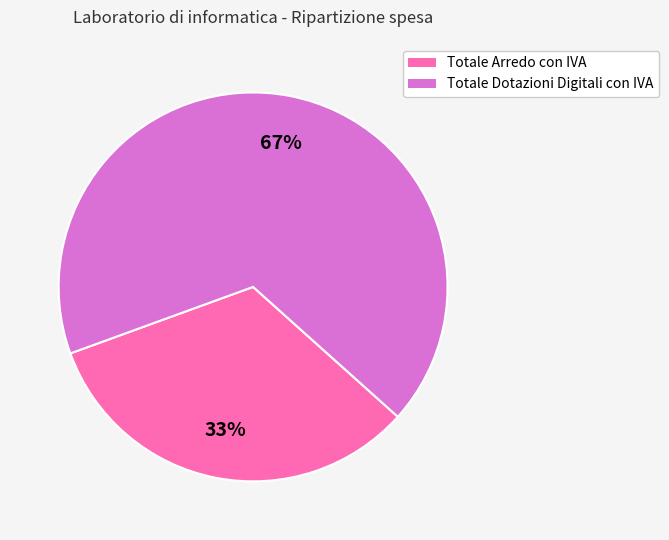

What is the smallest slice in the pie chart?

Totale Arredo con IVA